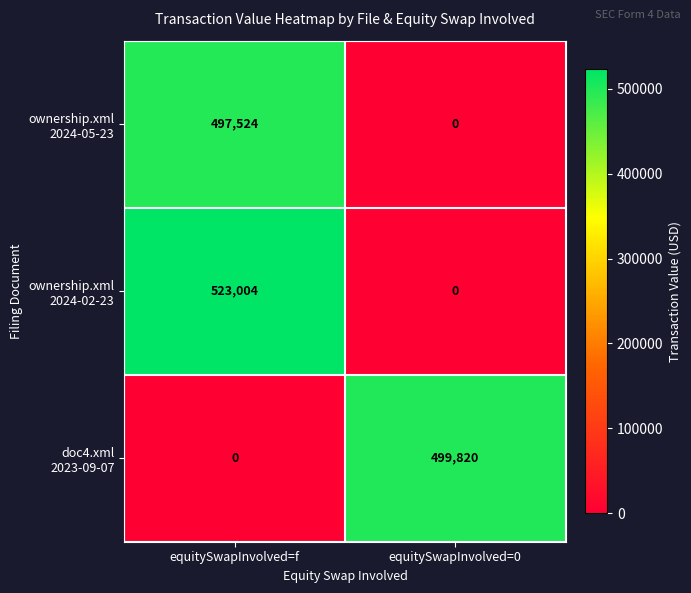

What is the total value across all series at equitySwapInvolved=f?

1020528